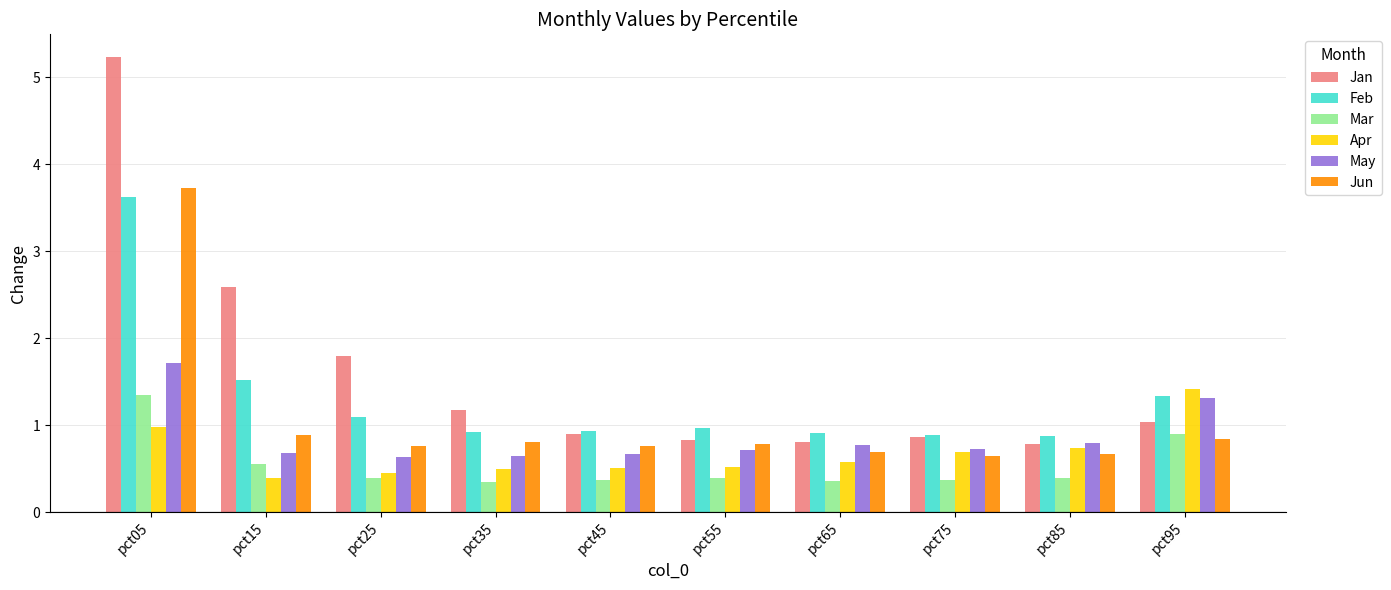

How many groups of bars are there?

10